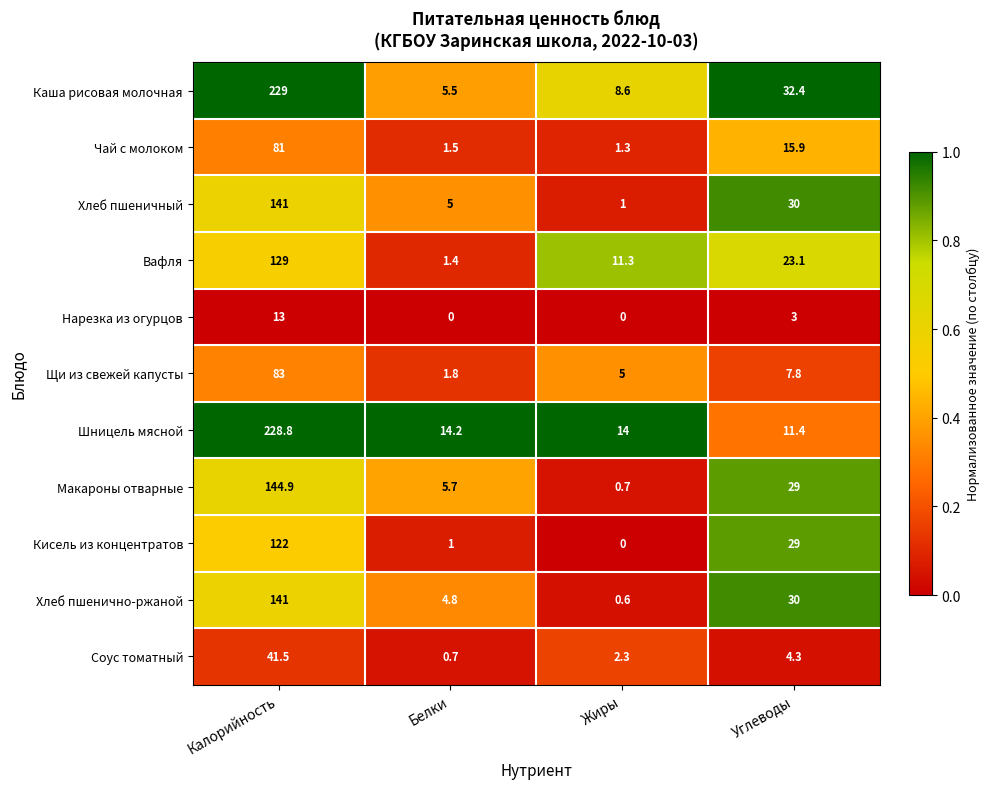

List the labels in order of Чай с молоком value, smallest first.

Жиры, Белки, Углеводы, Калорийность